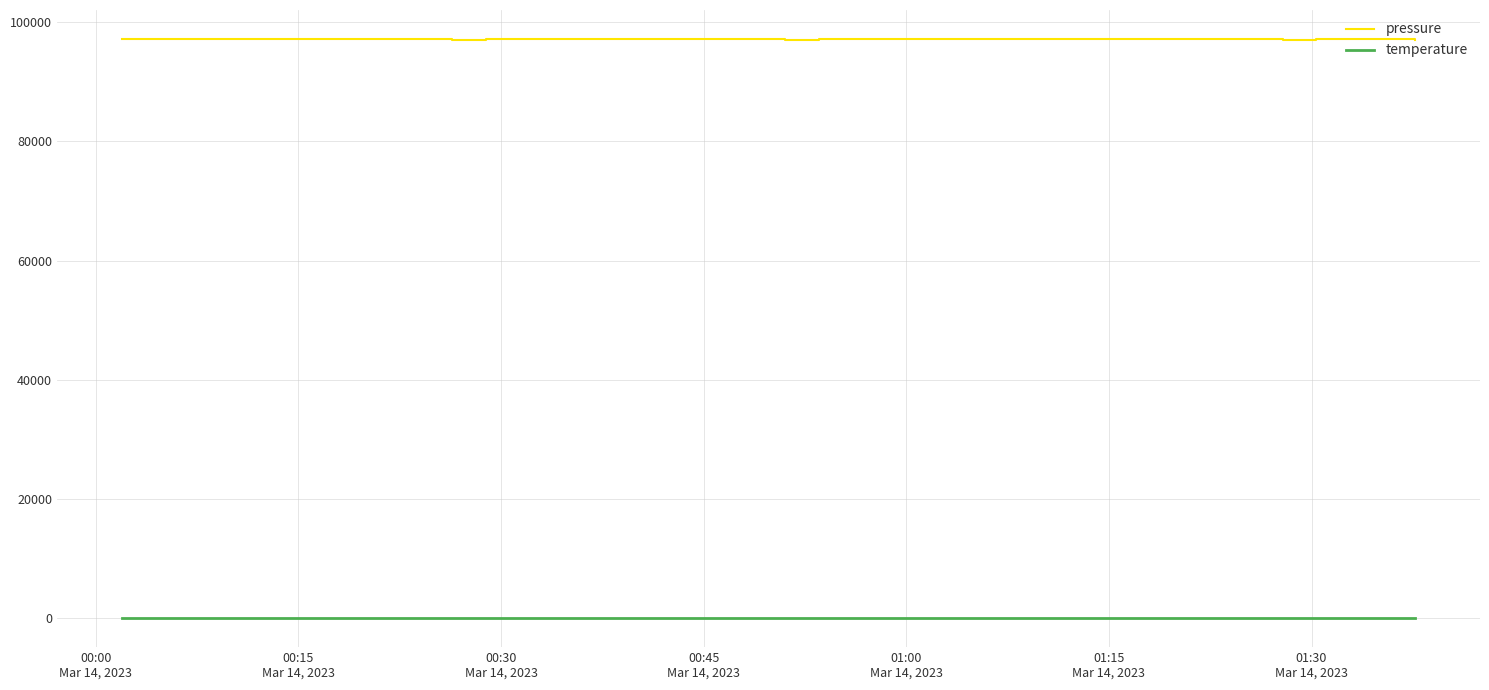

Count the number of data series in this chart.

2